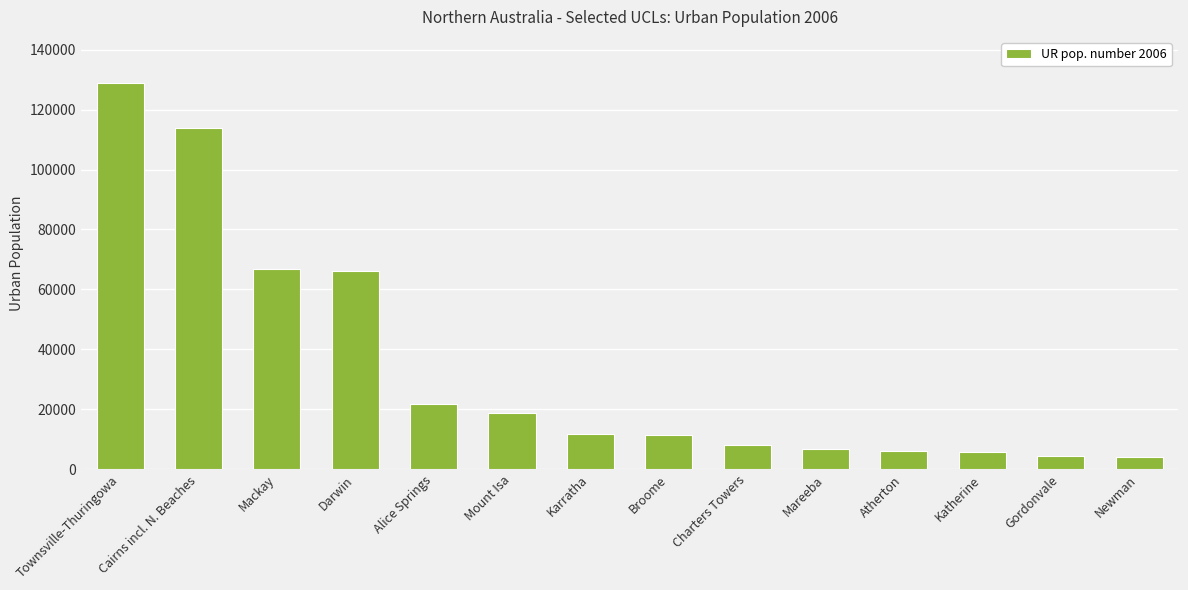

Which label corresponds to the largest value in the chart?

Townsville-Thuringowa